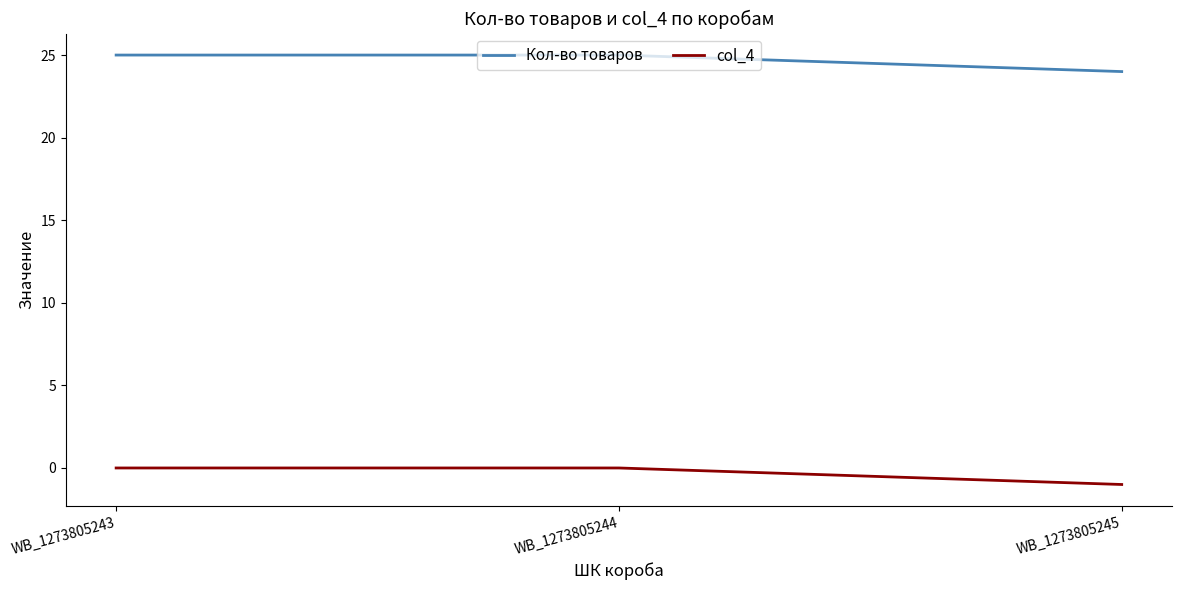

Is the value of col_4 at WB_1273805243 greater than the value of Кол-во товаров at WB_1273805243?

No